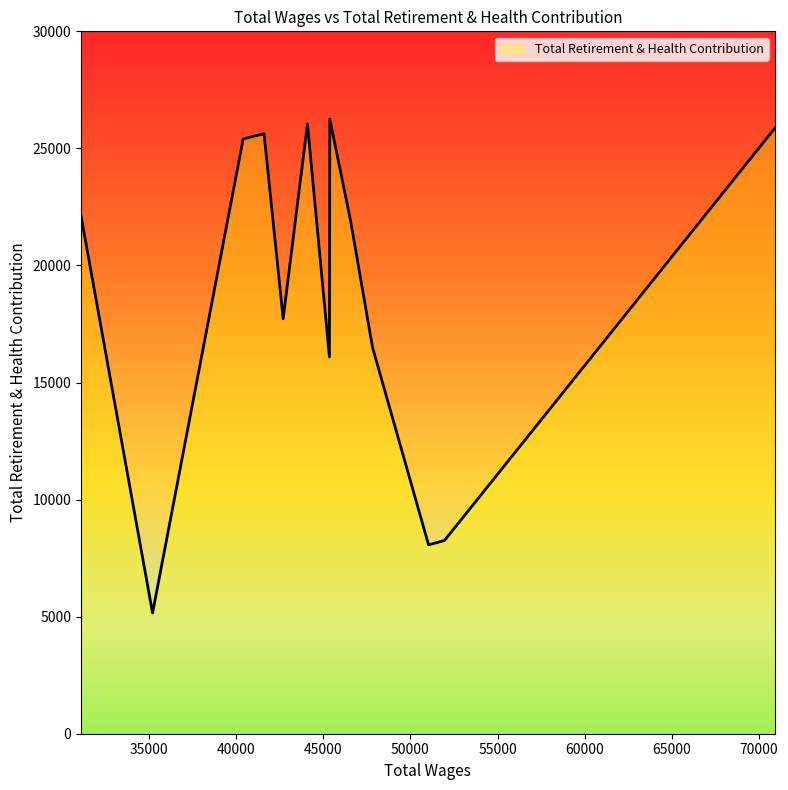

What is the minimum value shown in the chart?

5157